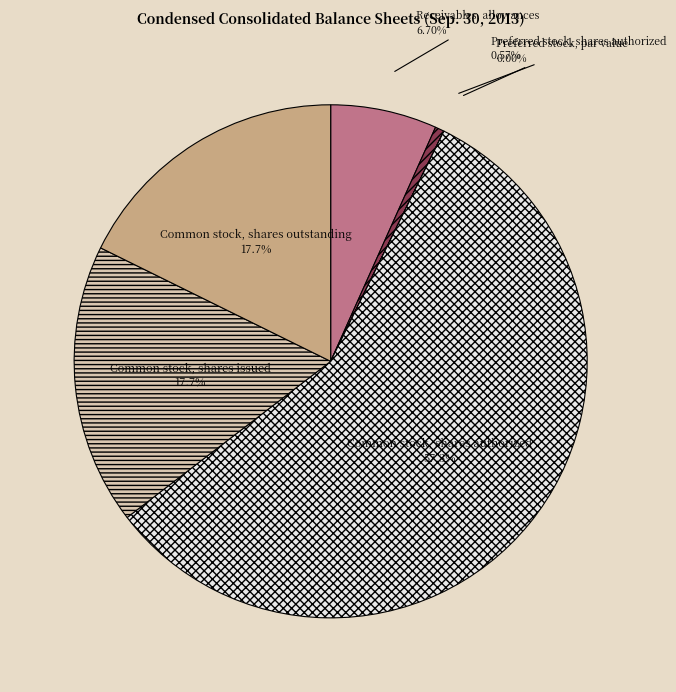

To the nearest percent, what portion does Common stock, shares authorized represent?

57%